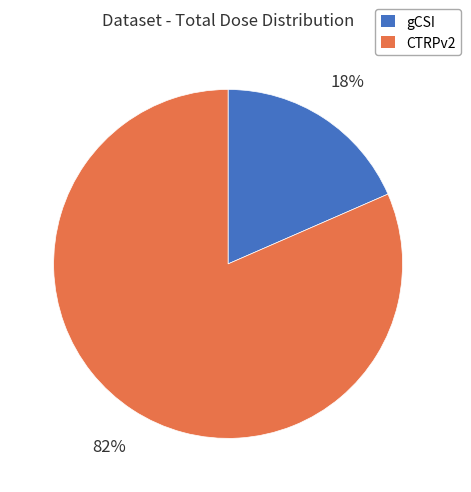

Do CTRPv2 and gCSI together represent more than half of the pie?

Yes